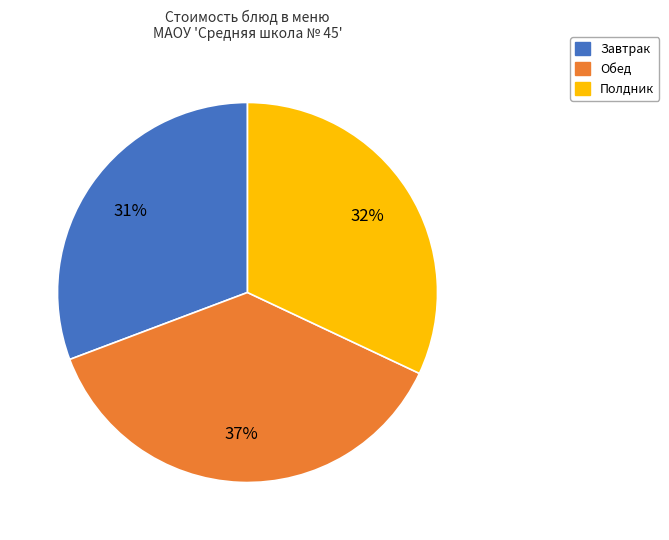

Does any single category account for the majority?

No